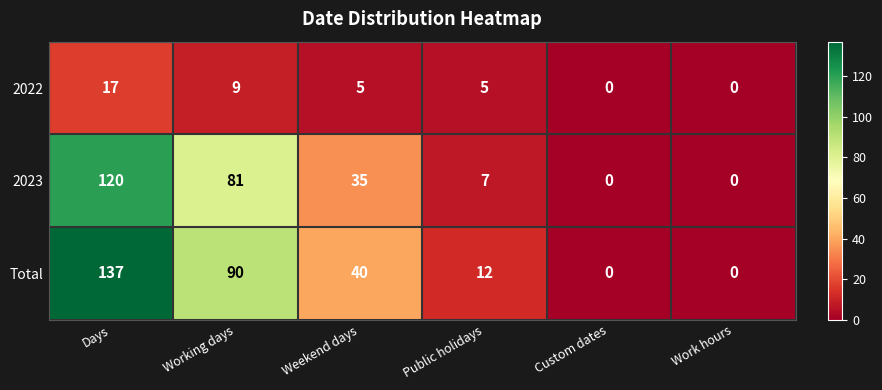

At which label is 2022 closest to 8?

Working days